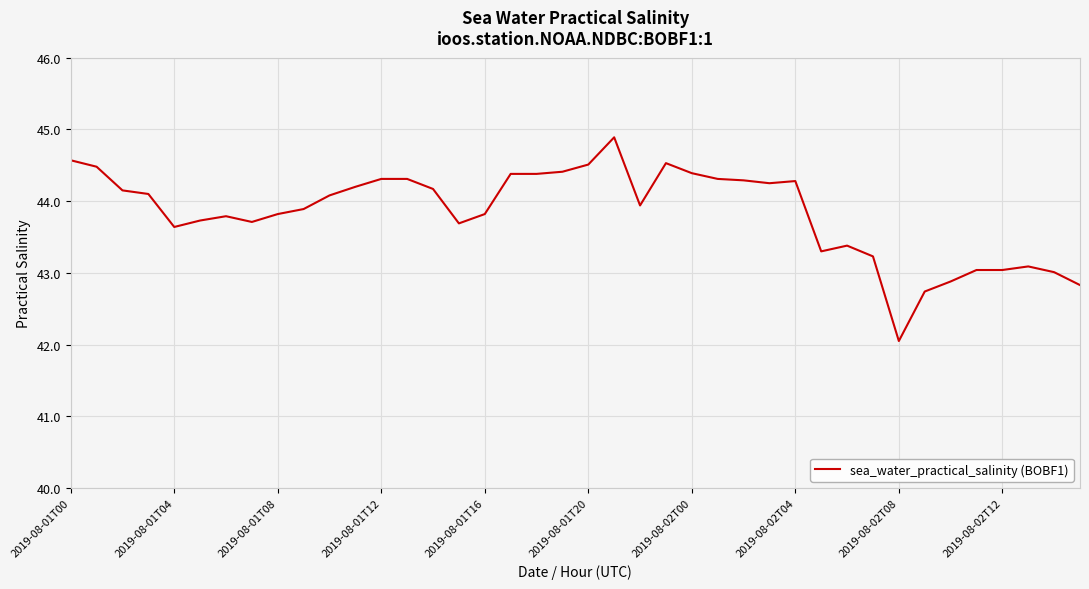

What is the greatest value displayed?

44.9